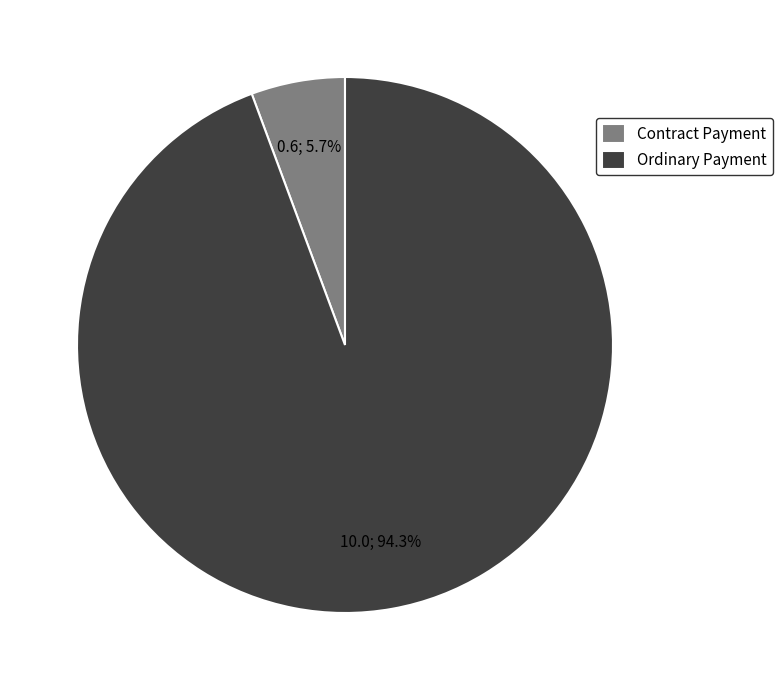

How many segments does this pie chart have?

2